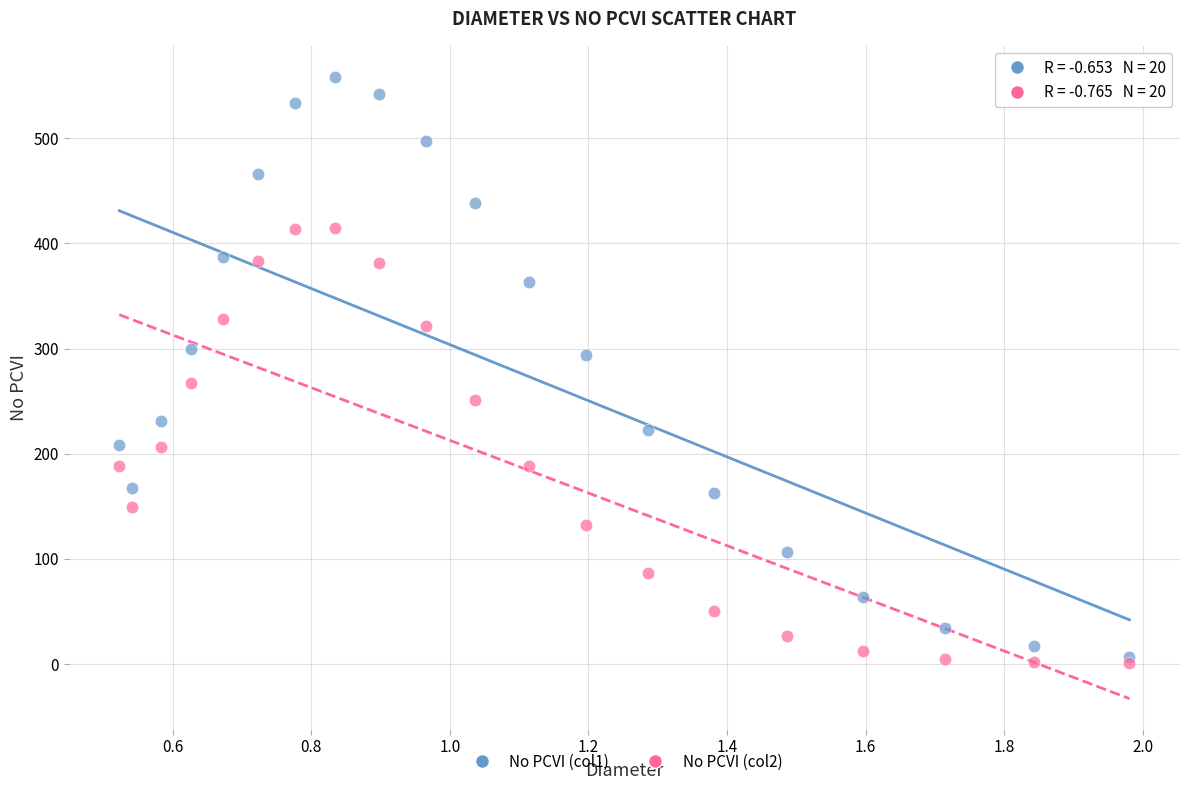

Which series reaches the maximum Y coordinate?

No PCVI (col1)